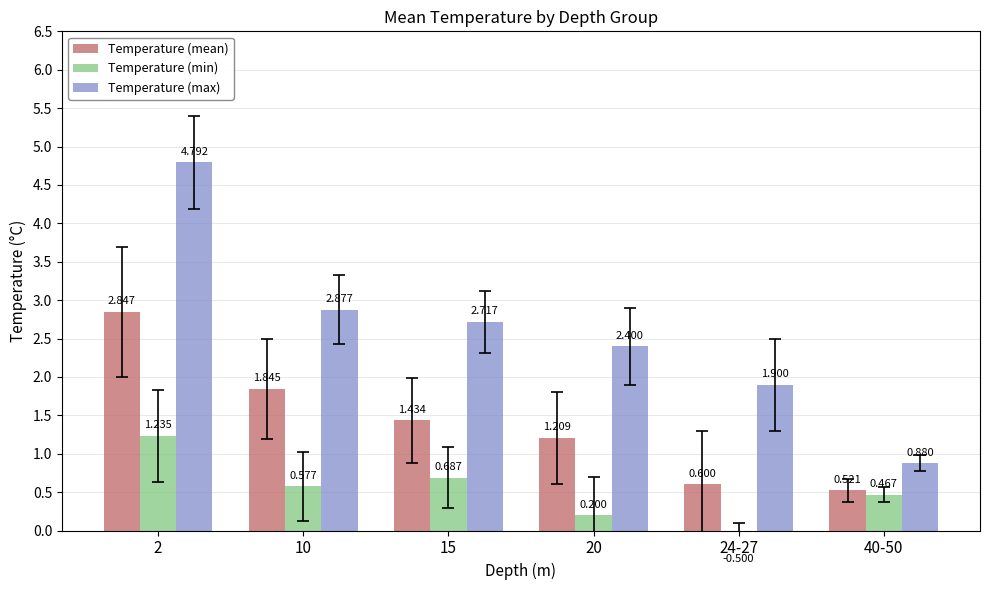

What is the approximate value of Temperature (max) at 2?

4.8